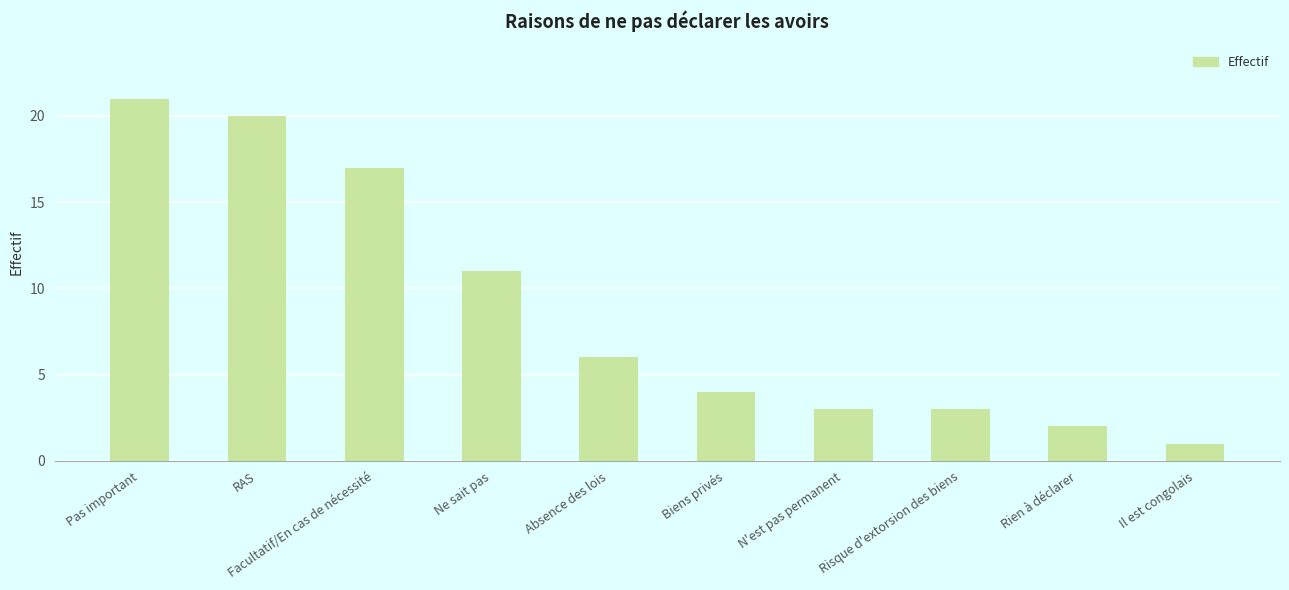

What is the maximum value shown in the chart?

21